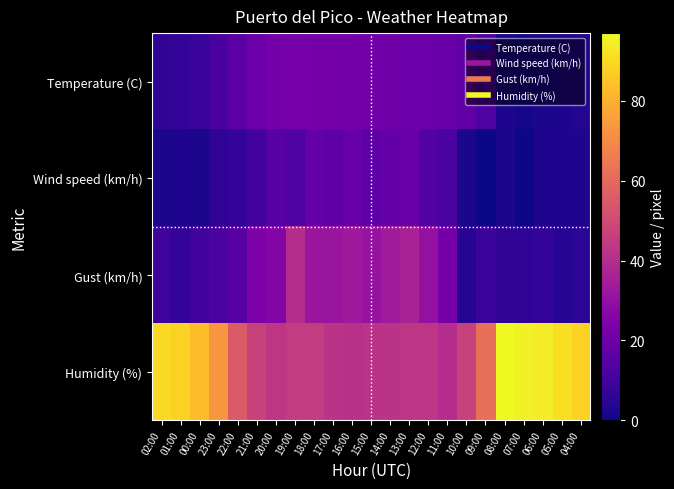

What is the difference between the highest and lowest values at 02:00?

88.0